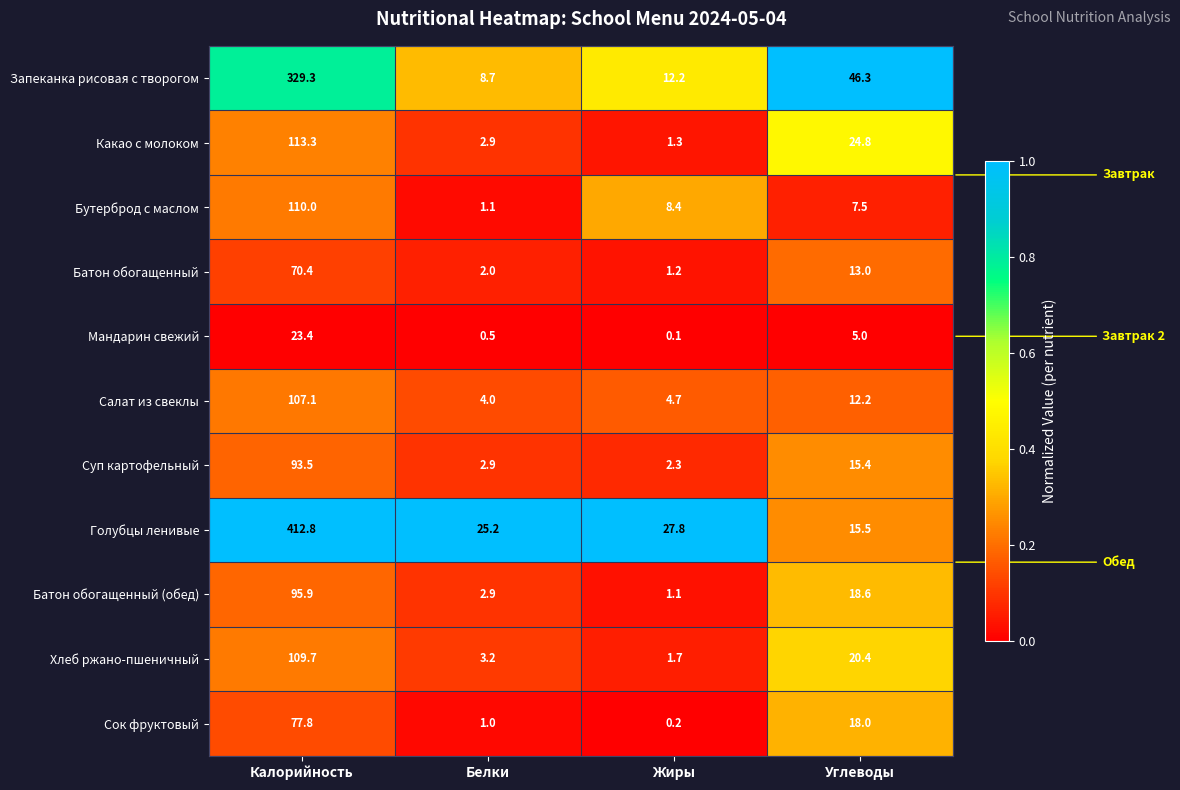

Rank the series by their maximum value, from lowest to highest.

Мандарин свежий, Батон обогащенный, Сок фруктовый, Суп картофельный, Батон обогащенный (обед), Салат из свеклы, Хлеб ржано-пшеничный, Бутерброд с маслом, Какао с молоком, Запеканка рисовая с творогом, Голубцы ленивые